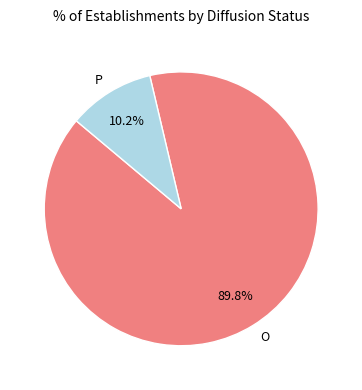

Which slice is the largest?

O